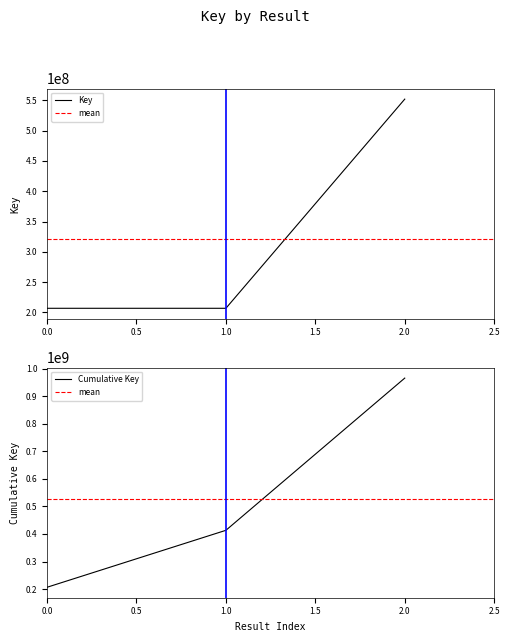

Count the number of values greater than 206611209.

1